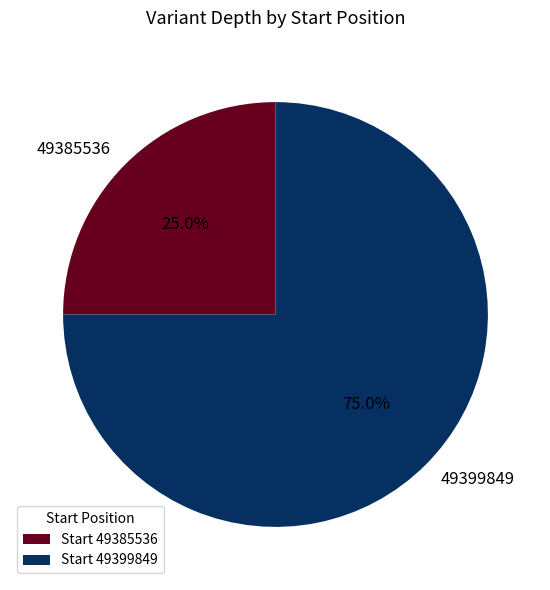

Which has a higher value, 49399849 or 49385536?

49399849